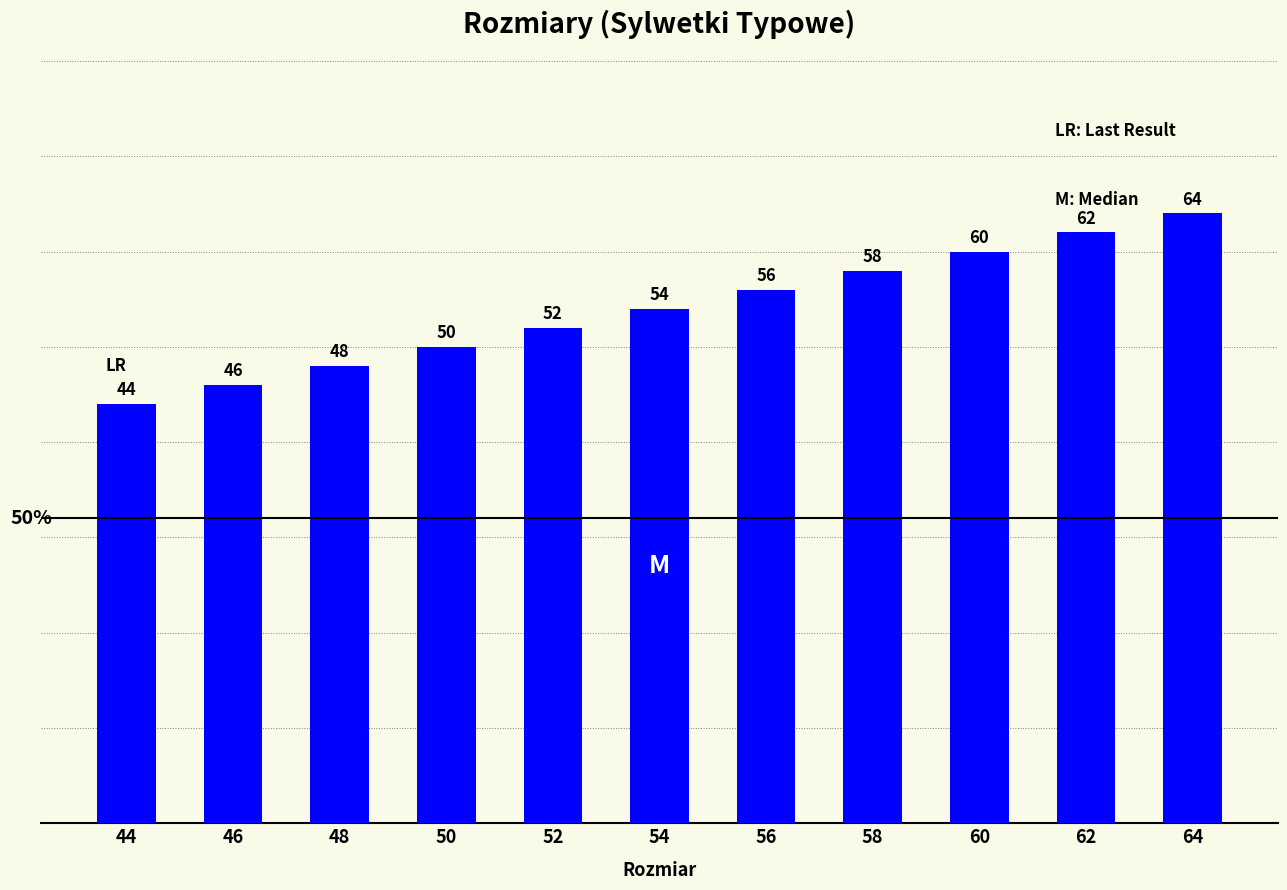

Approximately how many times larger is the value at 58 compared to 48?

1.2